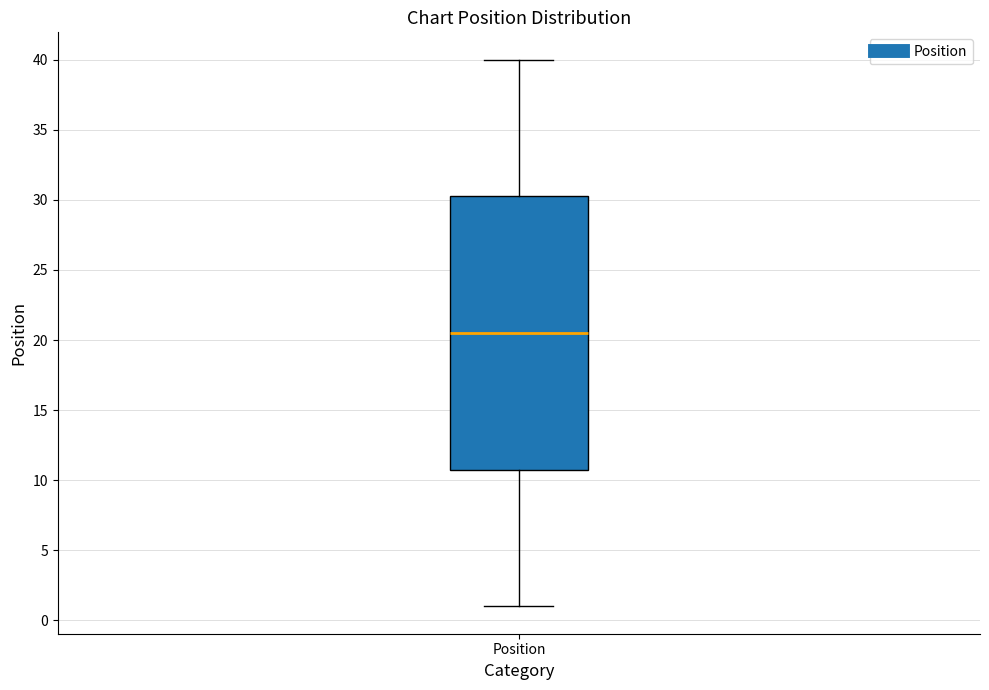

Where is the upper edge of the box for Position on the y-axis? The values are not printed on the chart, so give them approximately, as read against the axis.

30.5